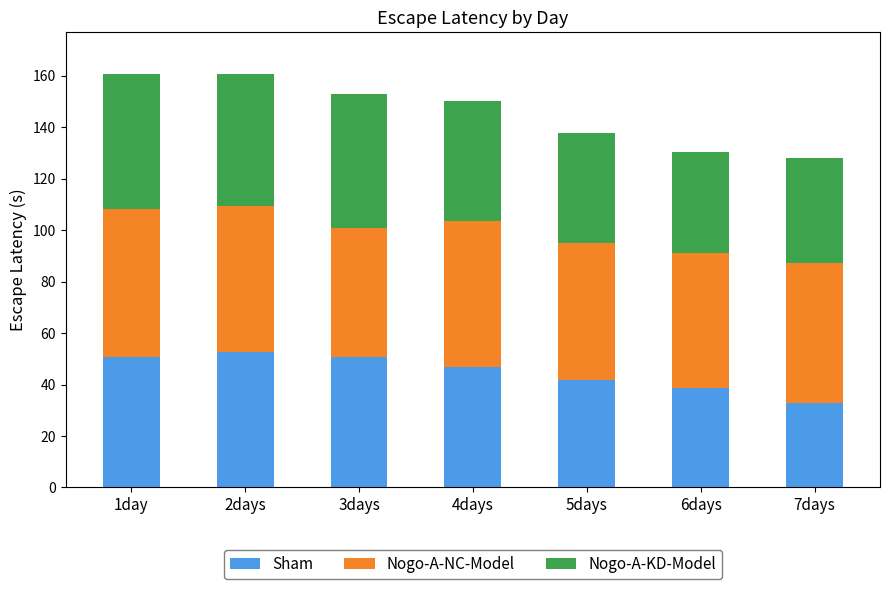

Are the bars horizontal?

No